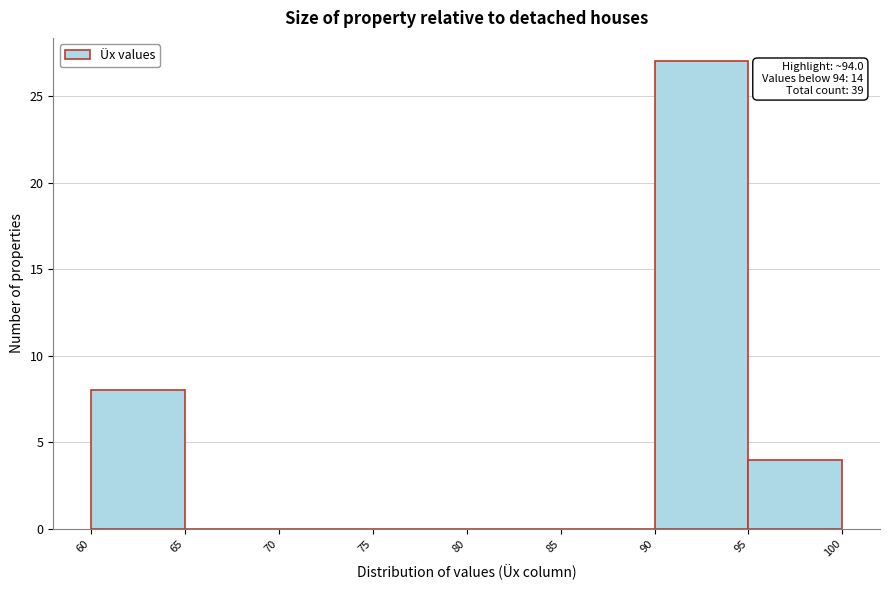

Which range on the x-axis has the tallest bar?

90 to 95